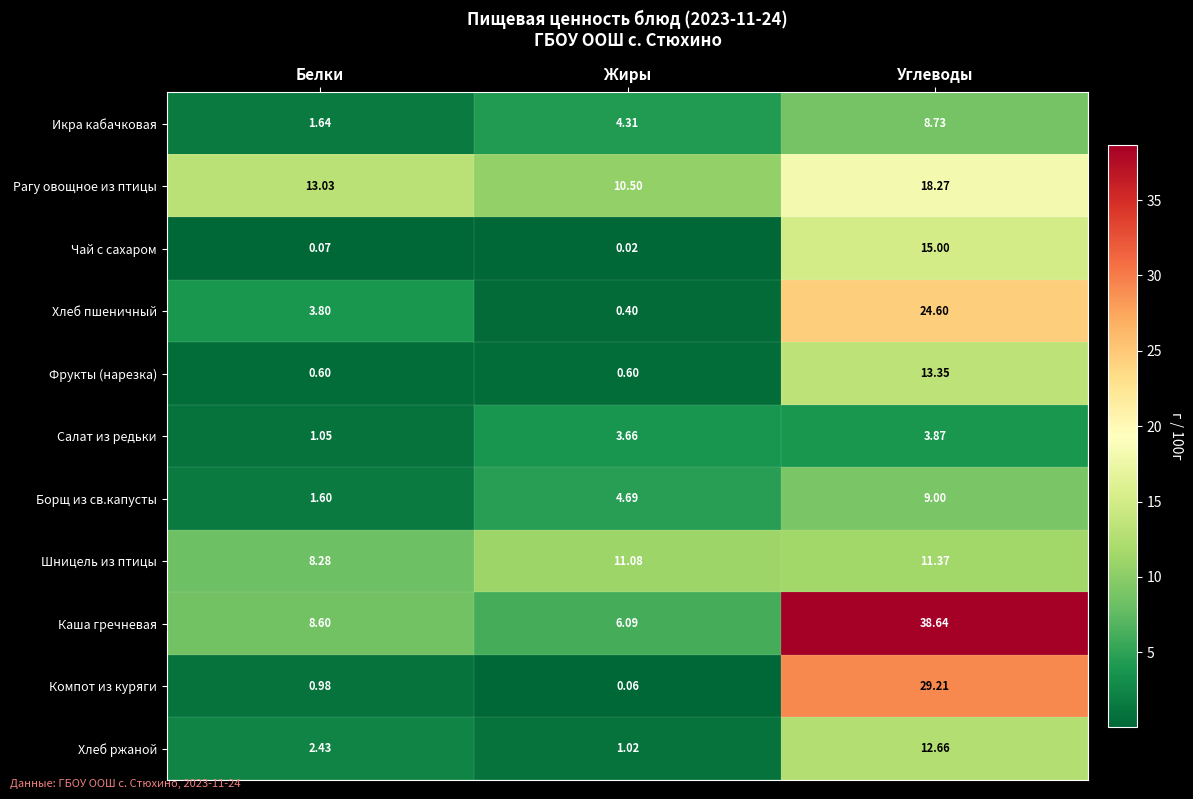

What is the greatest value displayed?

38.6